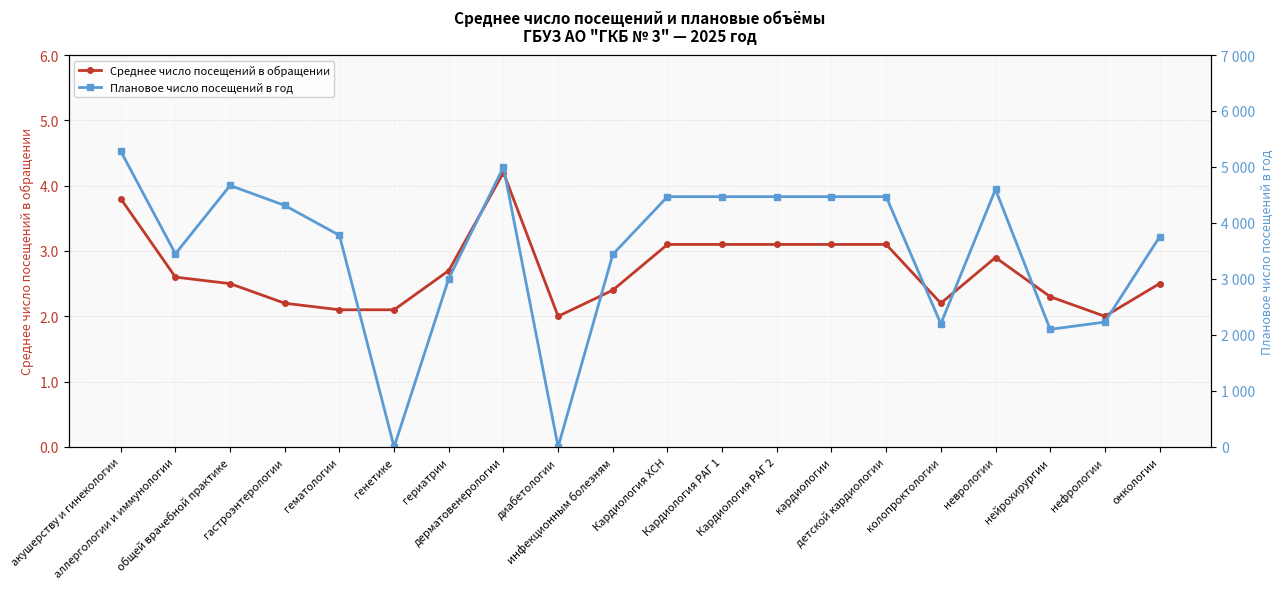

How many lines are shown in the chart?

2